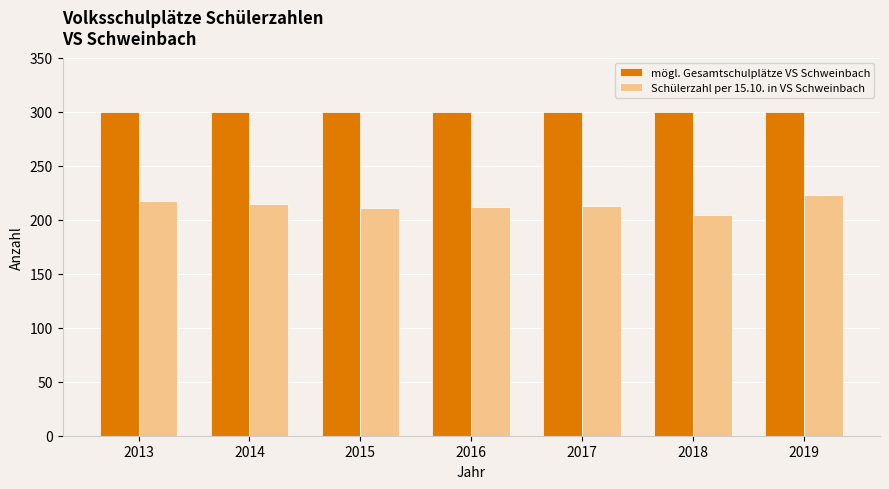

What value does the mögl. Gesamtschulplätze VS Schweinbach series have at 2013?

300